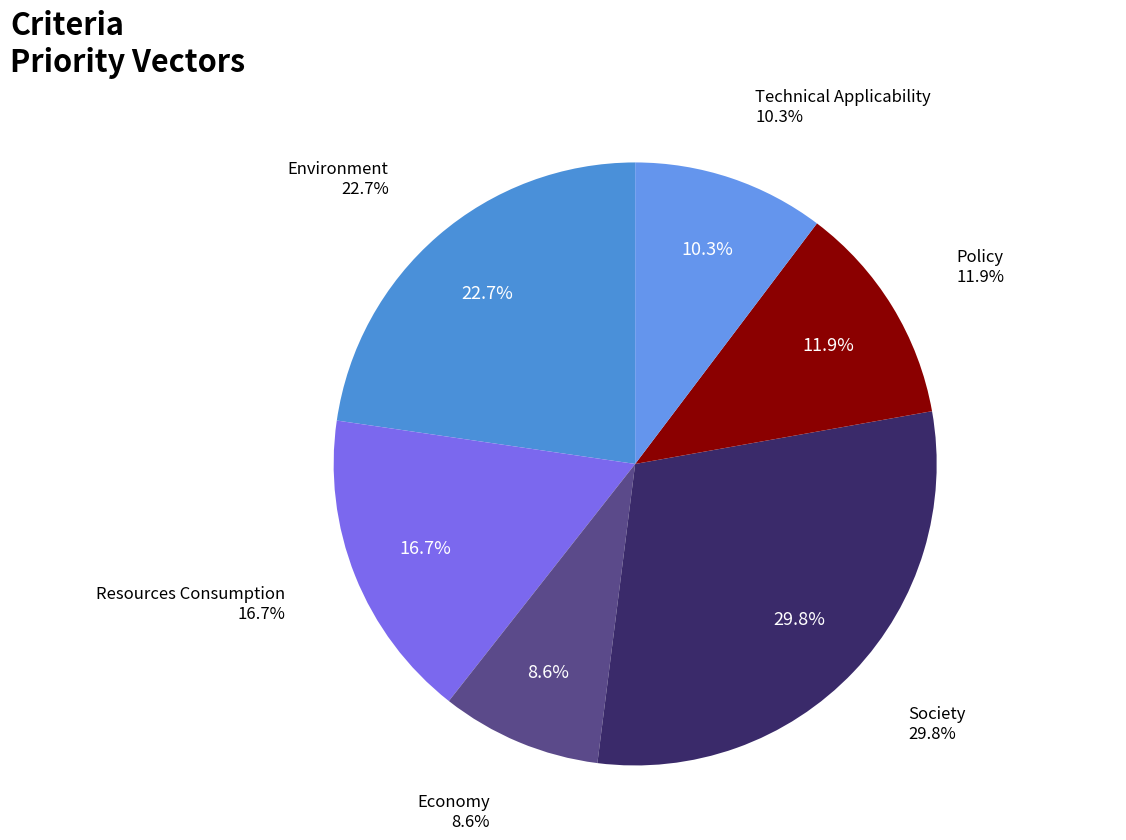

How many segments does this pie chart have?

6